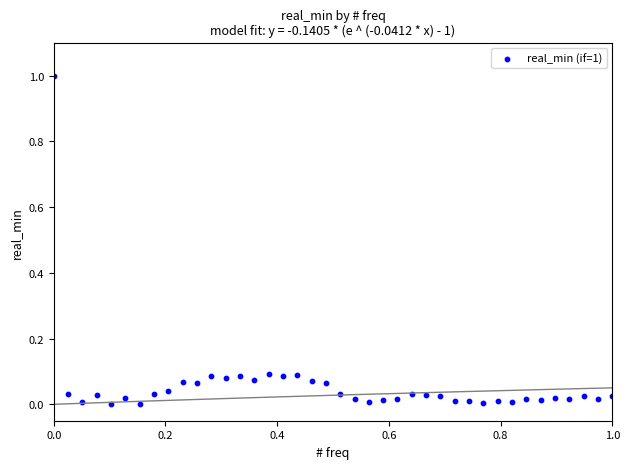

What is the range of Y values (max minus min)?

1.0